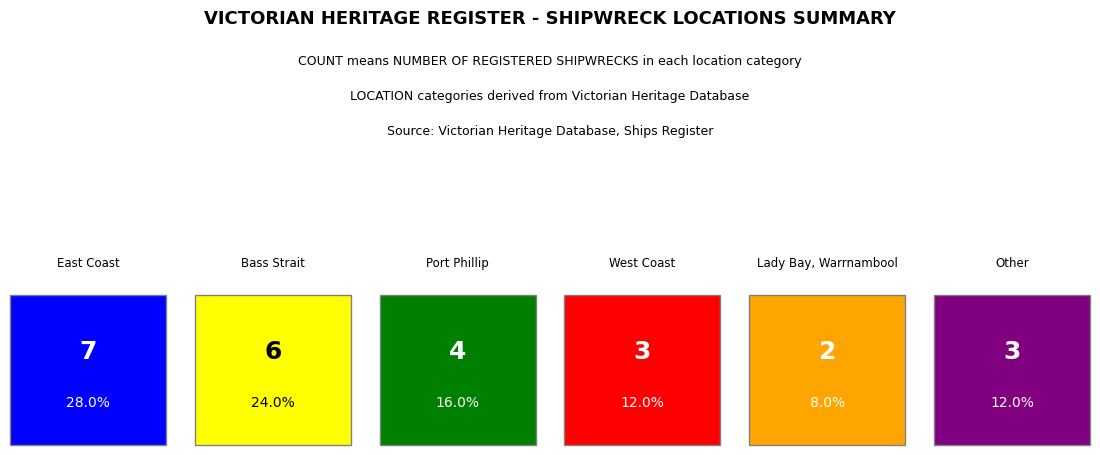

What value does the data have at East Coast?

7